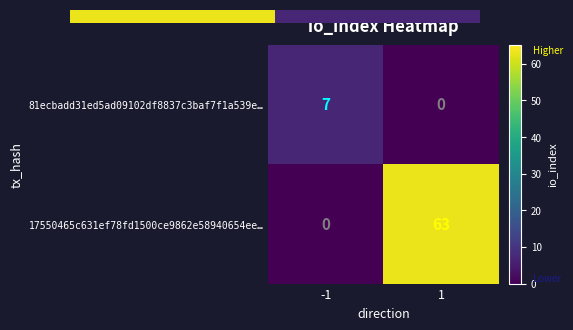

What is the spread (max minus min) of values at 1?

63